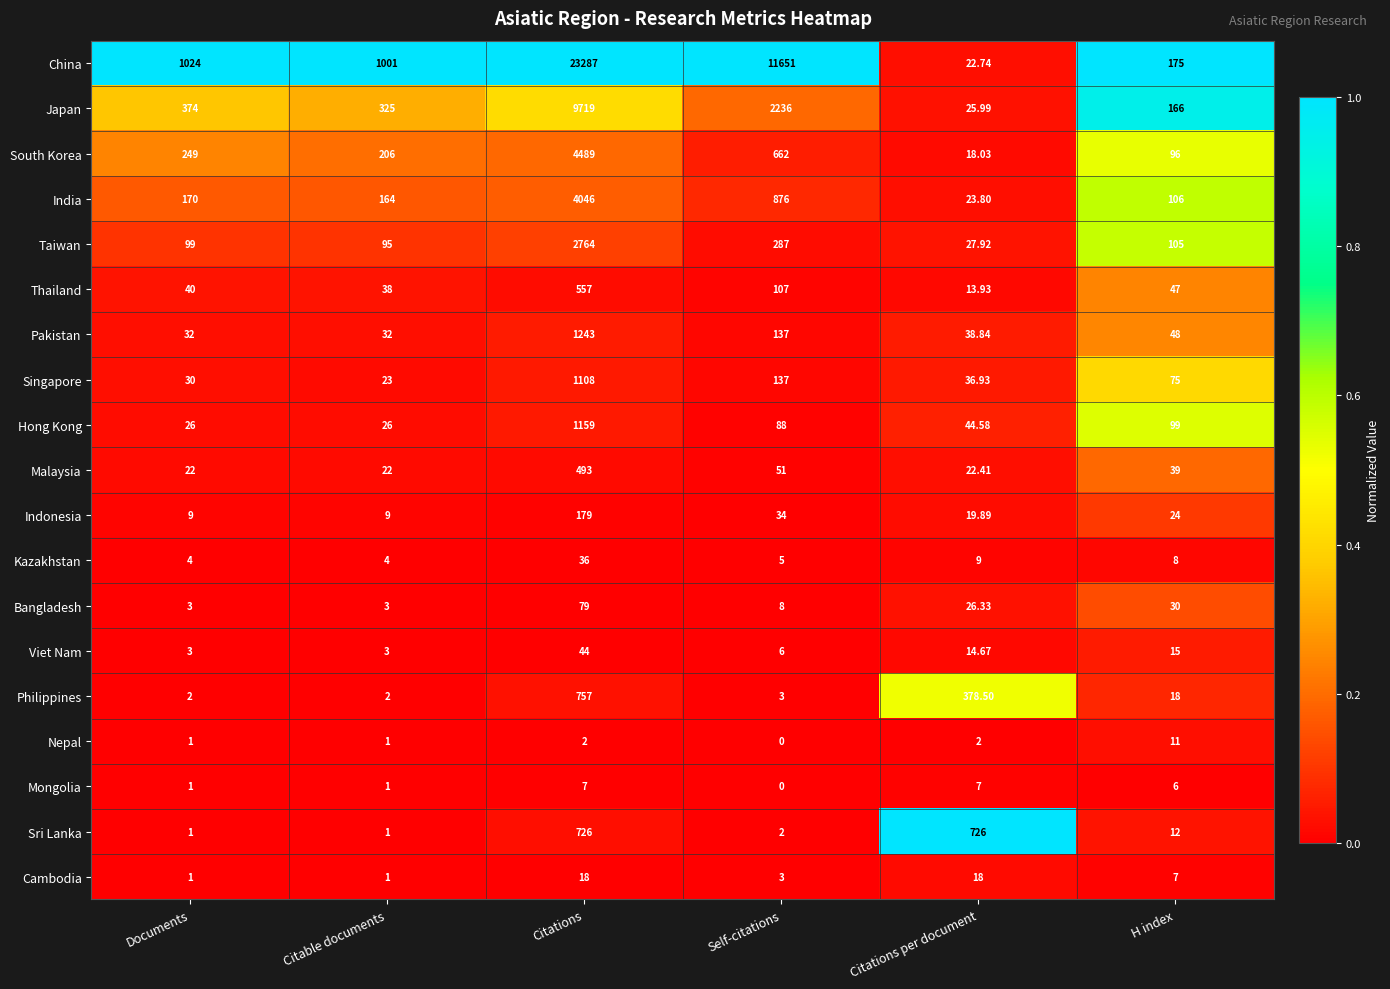

Rank the series by their maximum value, from highest to lowest.

China, Japan, South Korea, India, Taiwan, Pakistan, Hong Kong, Singapore, Philippines, Sri Lanka, Thailand, Malaysia, Indonesia, Bangladesh, Viet Nam, Kazakhstan, Cambodia, Nepal, Mongolia